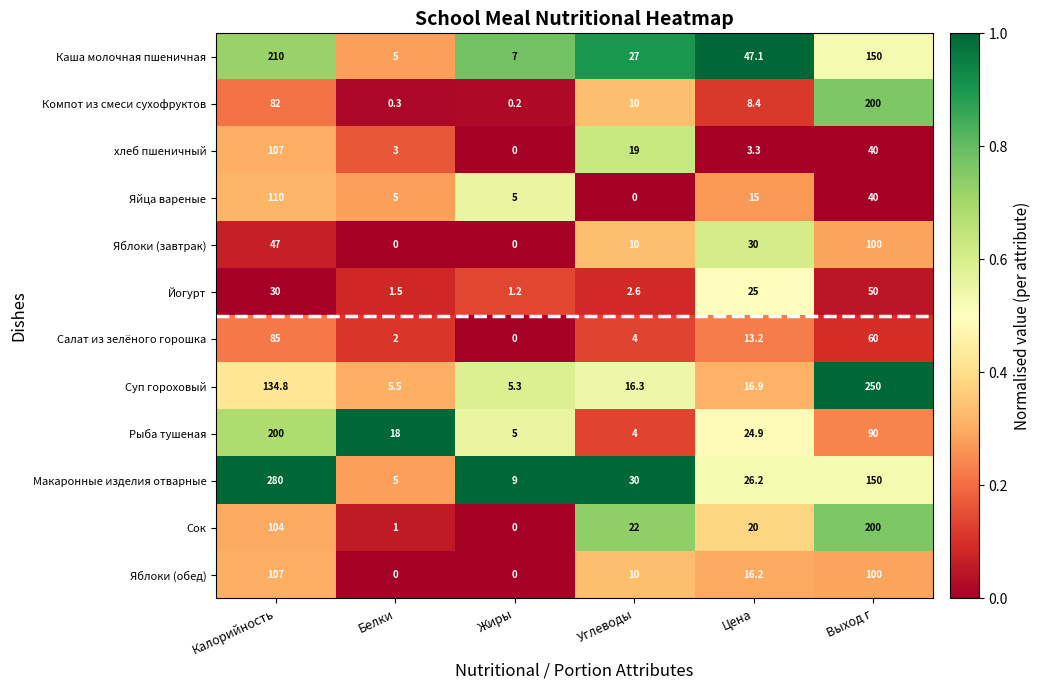

What is the difference between the highest and lowest values at Жиры?

9.0